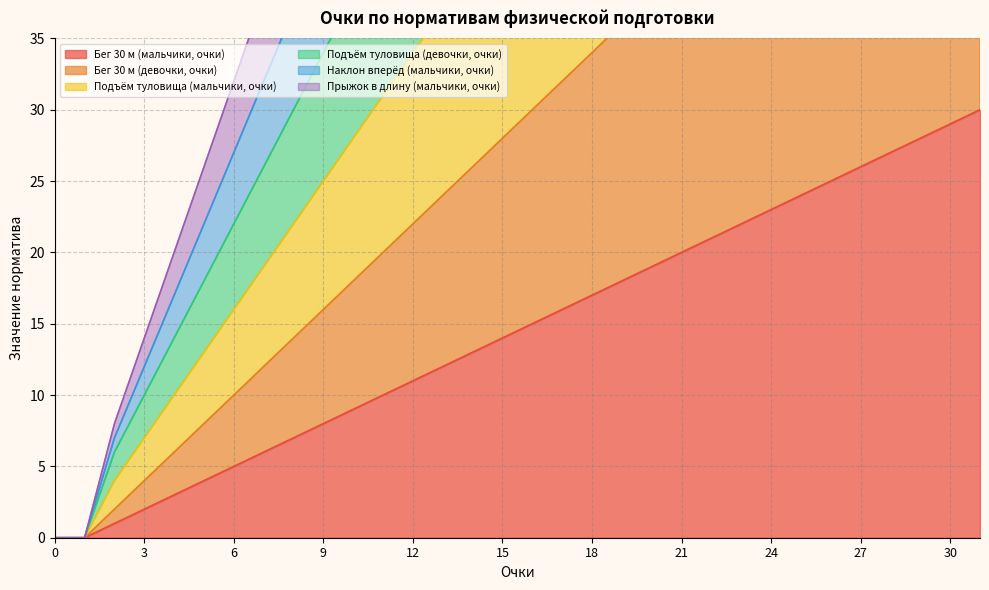

What is the sum of the Прыжок в длину (мальчики, очки) values at 22 and 6?

160